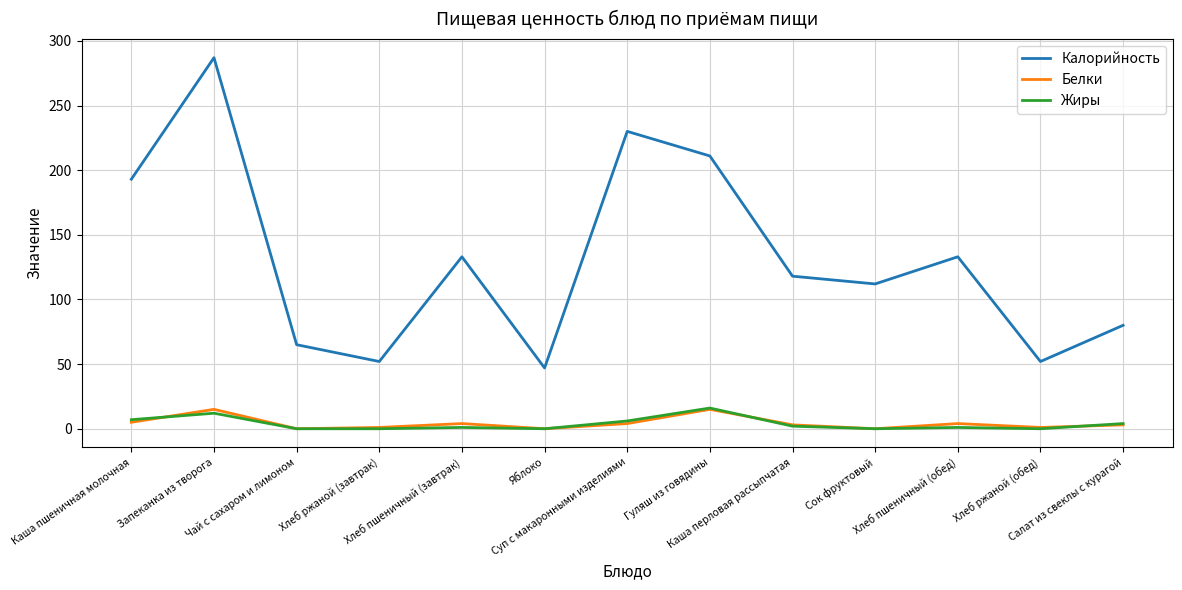

True or false: Калорийность and Жиры cross at least once.

False